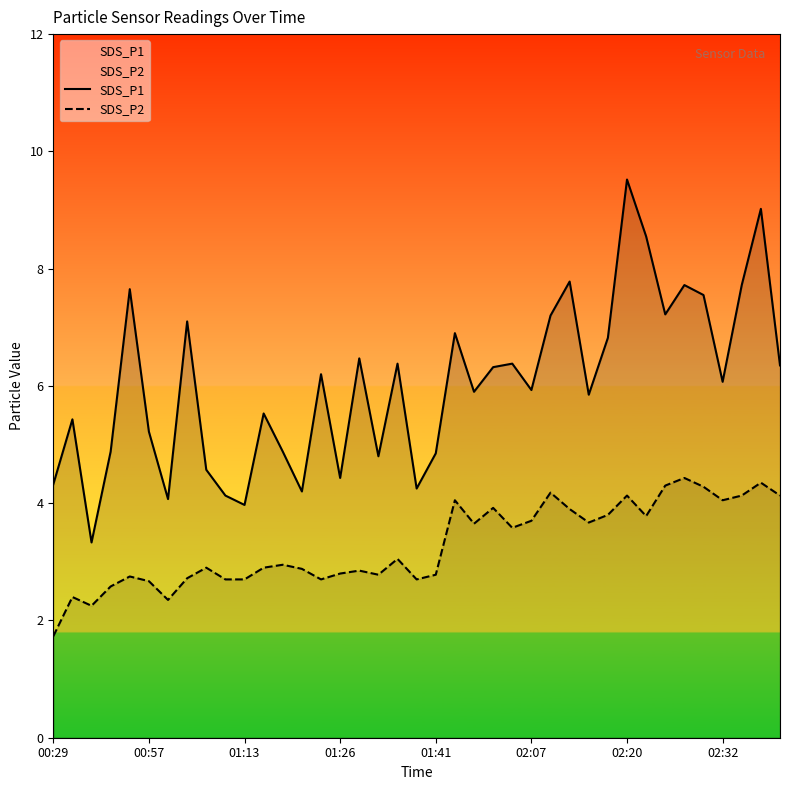

List the series in order of their overall mean, highest first.

SDS_P1, SDS_P2